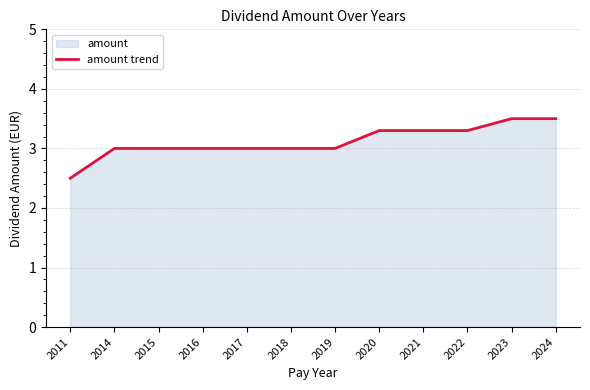

Count the number of values greater than 3.

5